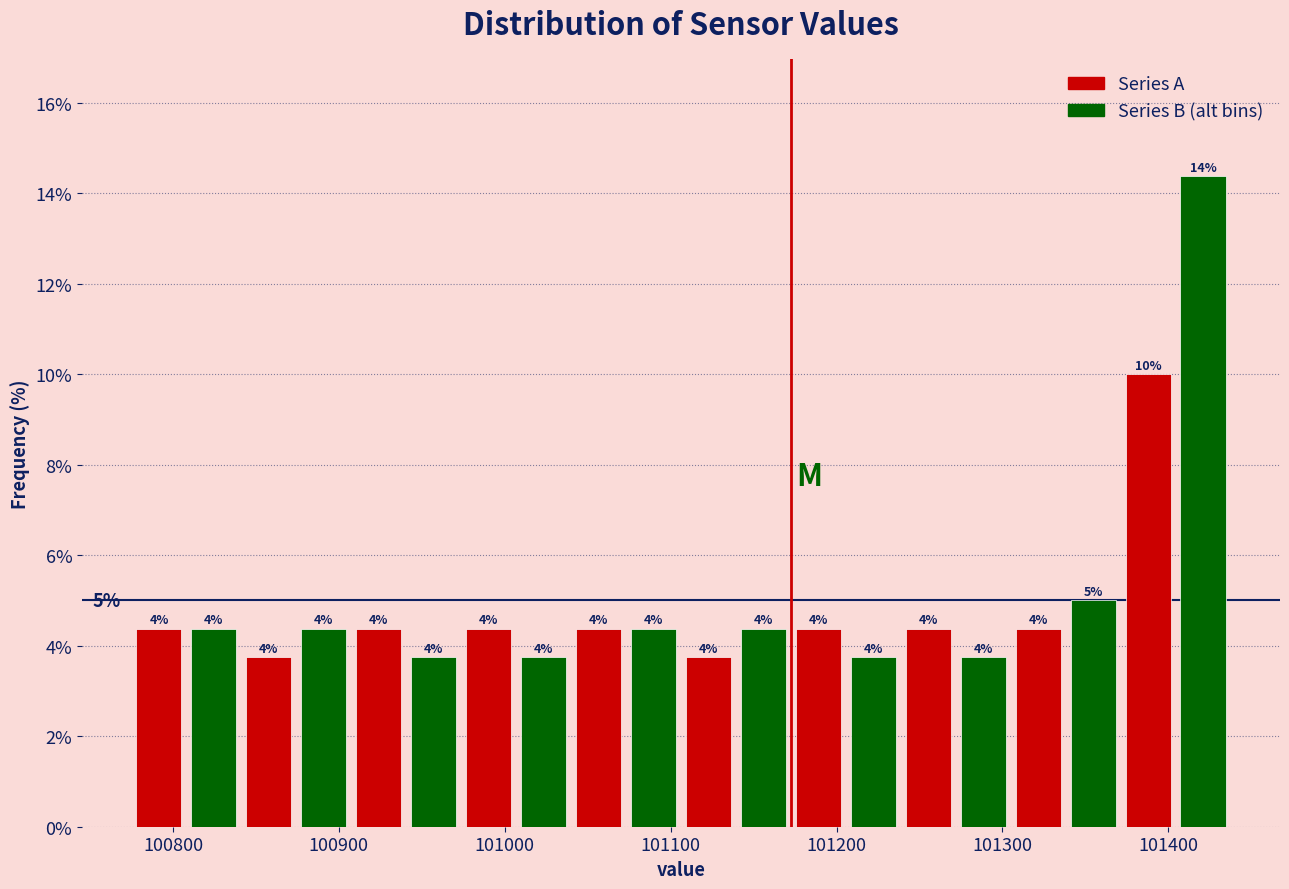

Around what value on the x-axis is the tallest bar? Give the approximate position of its centre, as read against the axis.

101420